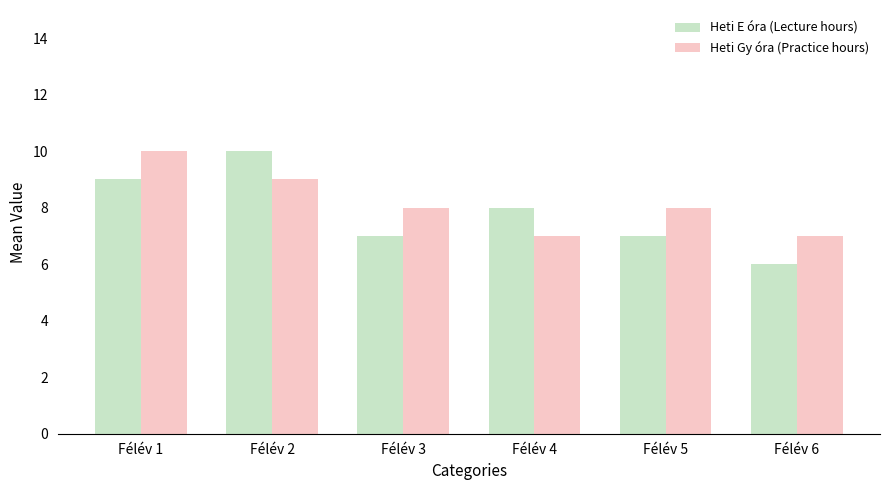

What is the difference between the second highest and minimum values in the Heti E óra (Lecture hours) series?

3